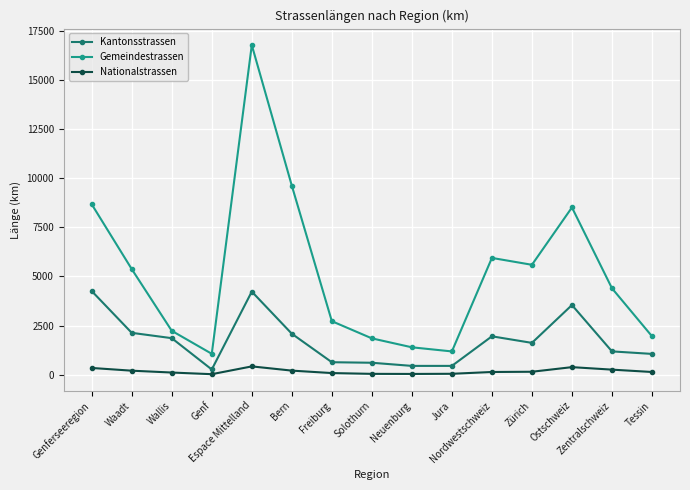

How many data points in Nationalstrassen are less than 139?

7